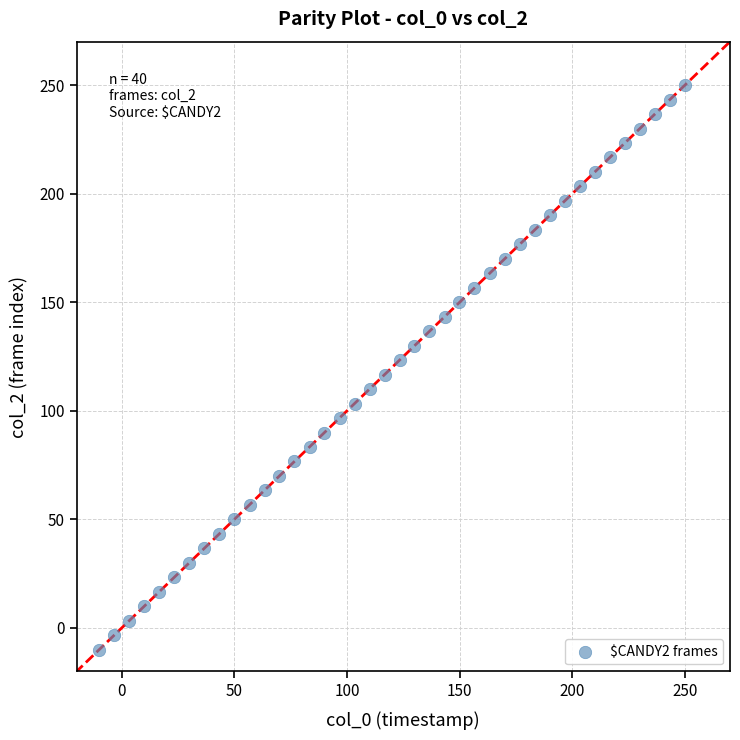

What is the range of Y values (max minus min)?

260.0